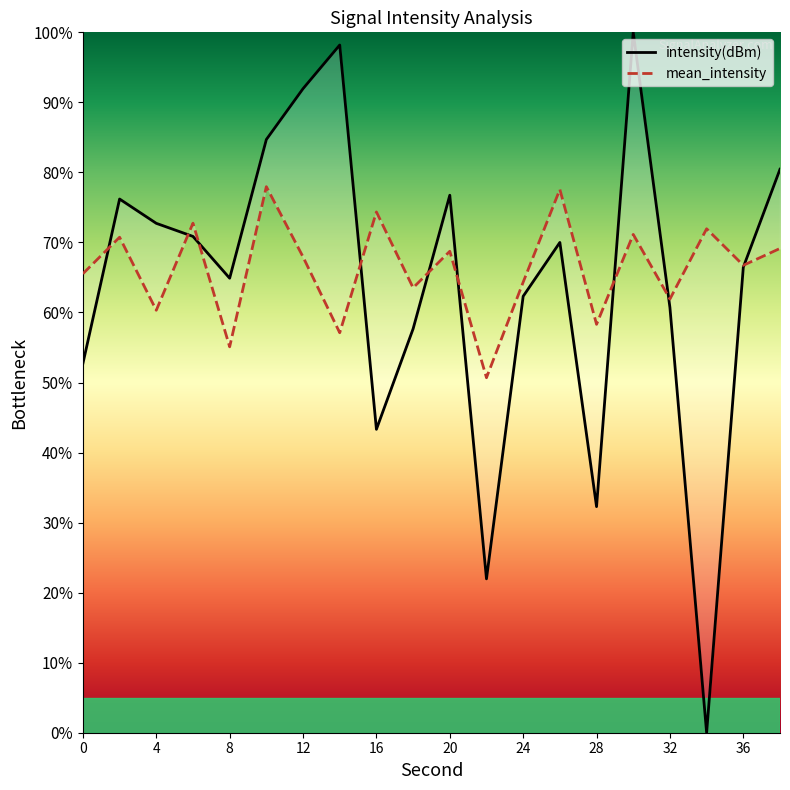

How many lines are shown in the chart?

2